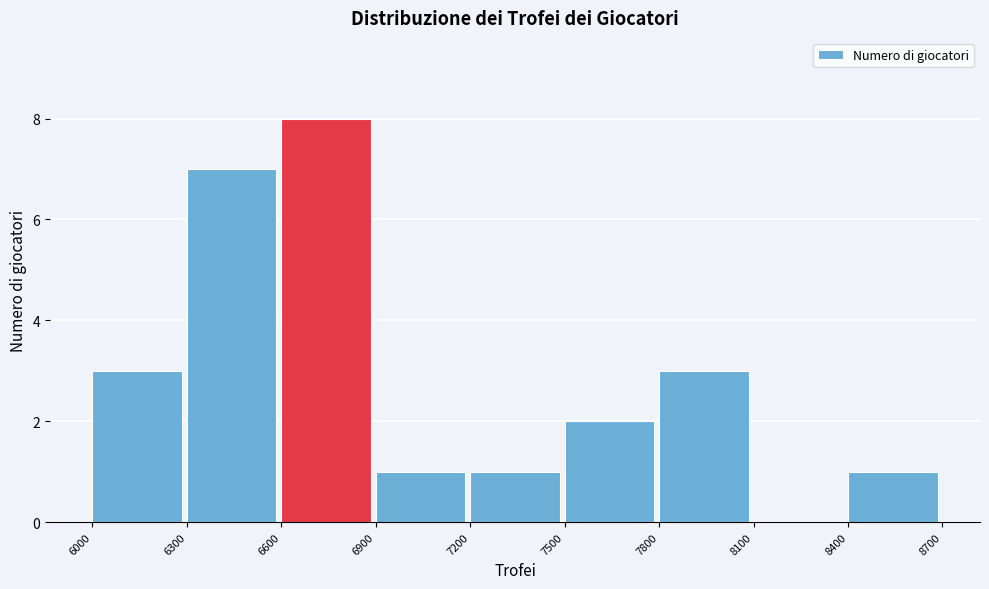

Reading left to right, transcribe this chart: for each bar, give the range it covers on the x-axis and its height. The values are not printed on the chart, so give them approximately, as read against the axis.

6000 to 6300: 3
6300 to 6600: 7
6600 to 6900: 8
6900 to 7200: 1
7200 to 7500: 1
7500 to 7800: 2
7800 to 8100: 3
8100 to 8400: 0
8400 to 8700: 1